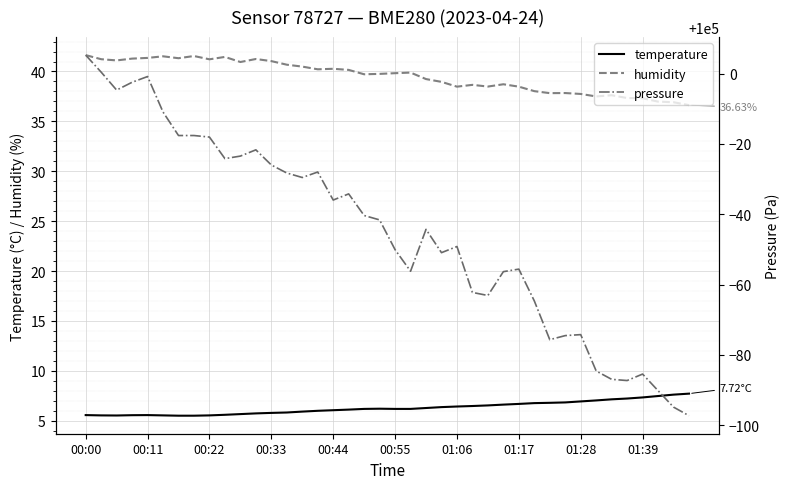

What is the sum of the temperature values at 34 and 18?

13.3